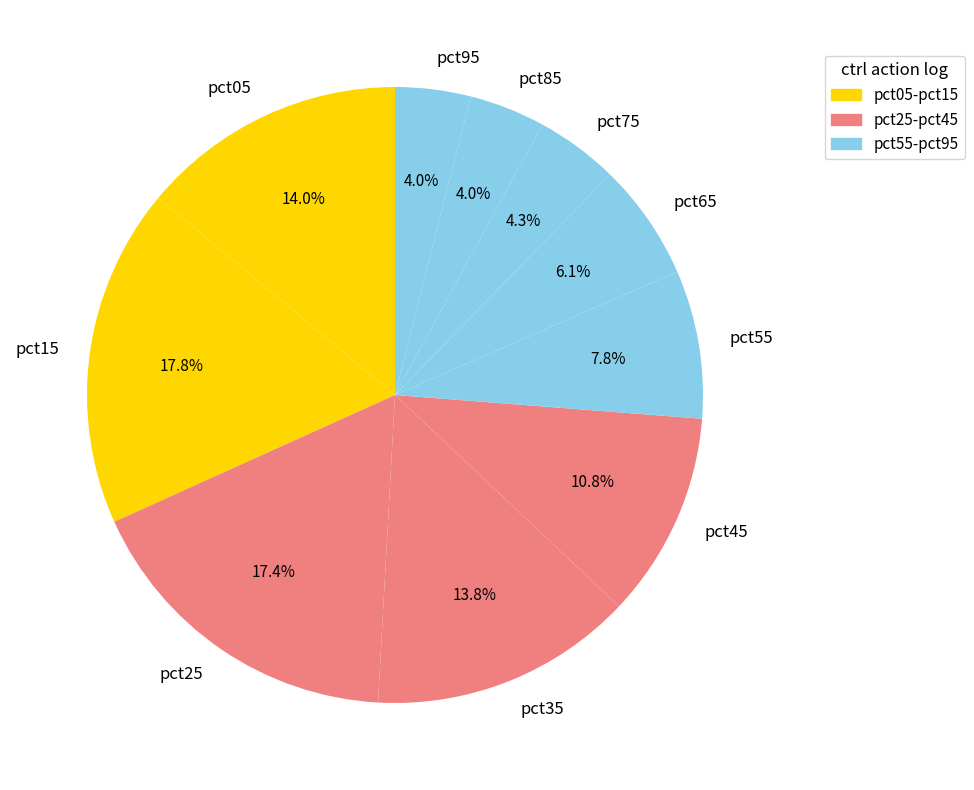

What is the total percentage of pct65 and pct15?

23.9%